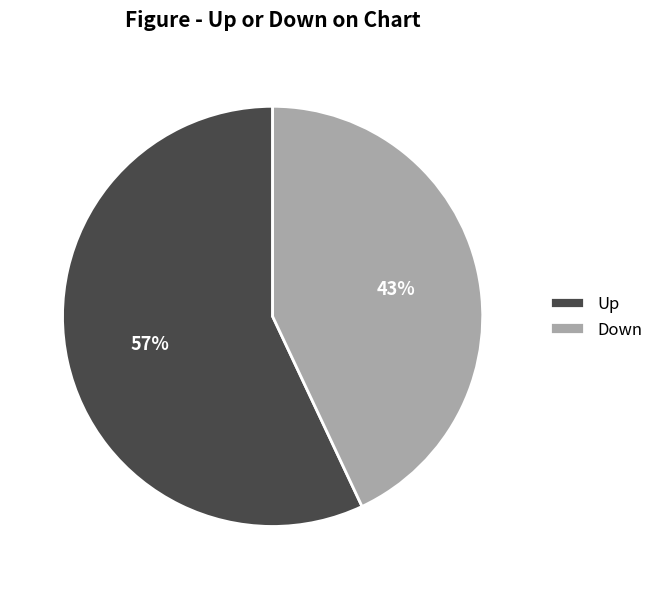

Is the sum of Up and Down greater than half?

Yes